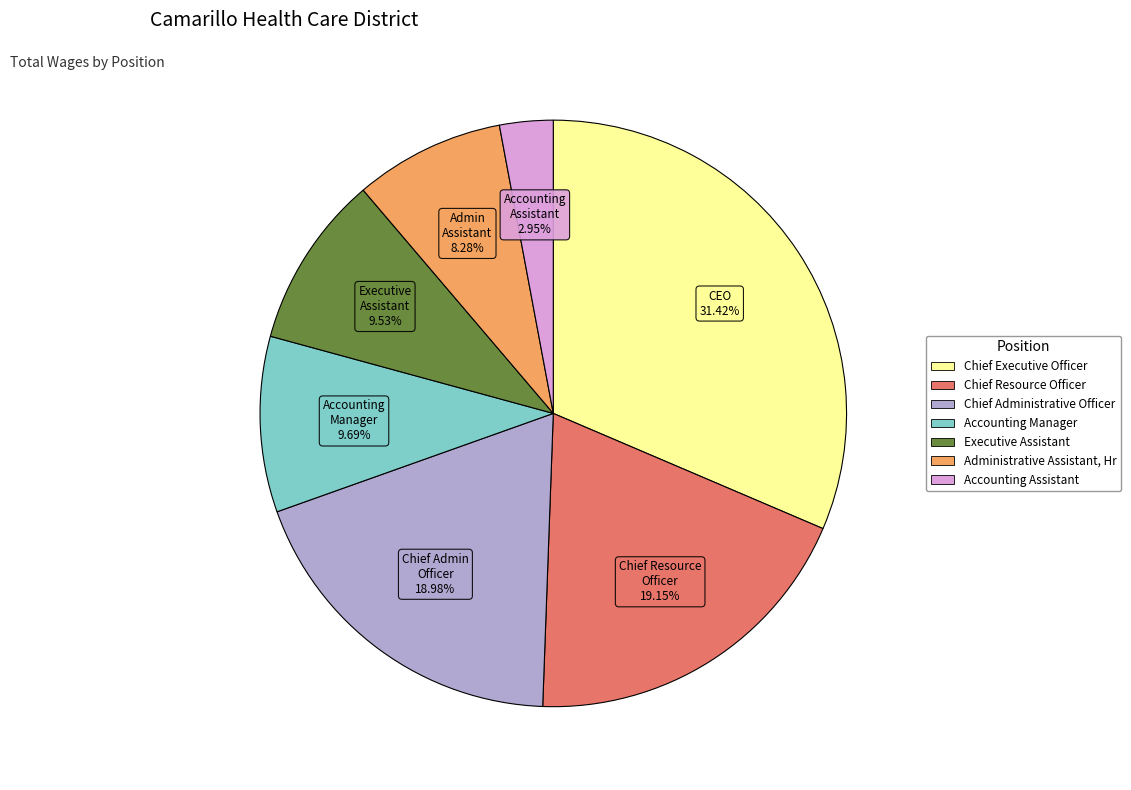

Count the number of slices in the pie.

7